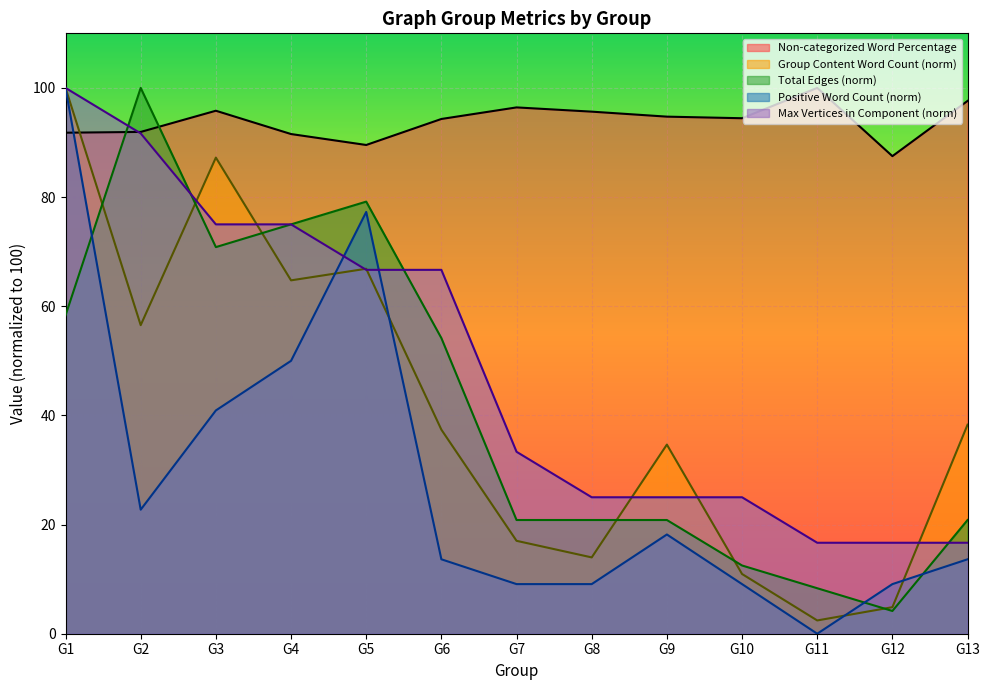

The value of Total Edges at G8 is 33.3. True or false?

False